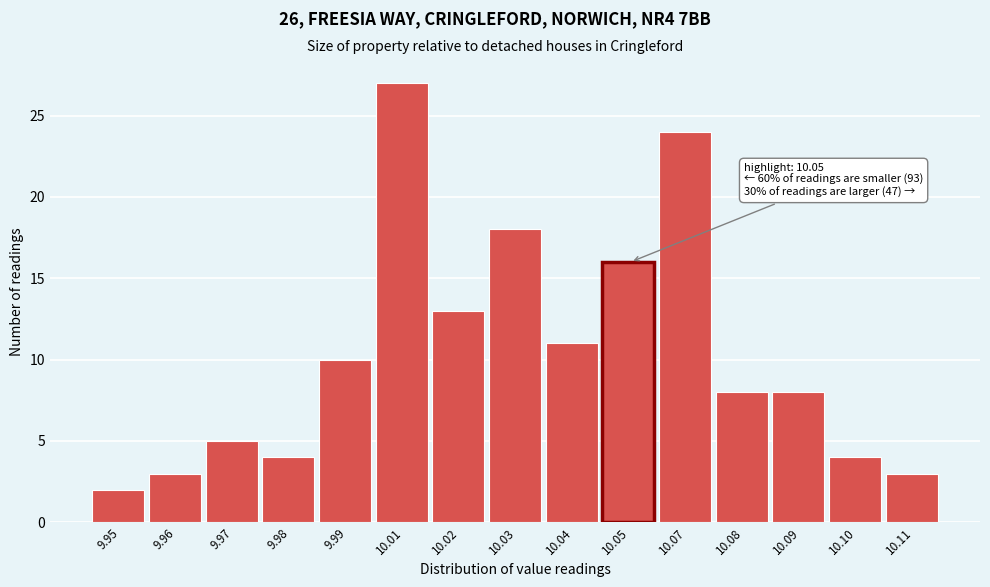

Reading left to right, what are all the values shown in this chart?

9.95=2	9.96=3	9.97=5	9.98=4	9.99=10	10.01=27	10.02=13	10.03=18	10.04=11	10.05=16	10.07=24	10.08=8	10.09=8	10.10=4	10.11=3